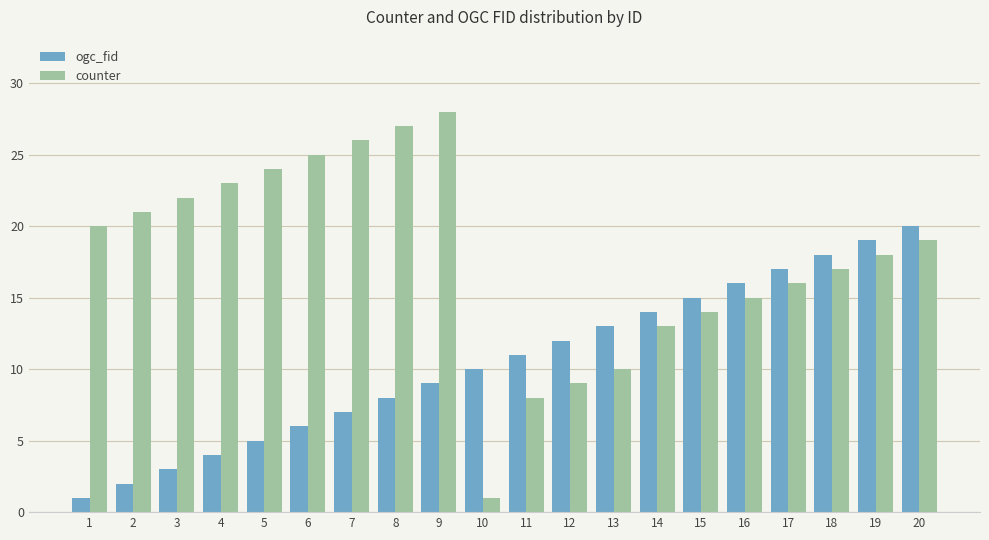

Reading right to left, transcribe all the data shown in this chart.

ogc_fid: 20=20	19=19	18=18	17=17	16=16	15=15	14=14	13=13	12=12	11=11	10=10	9=9	8=8	7=7	6=6	5=5	4=4	3=3	2=2	1=1
counter: 20=19	19=18	18=17	17=16	16=15	15=14	14=13	13=10	12=9	11=8	10=1	9=28	8=27	7=26	6=25	5=24	4=23	3=22	2=21	1=20